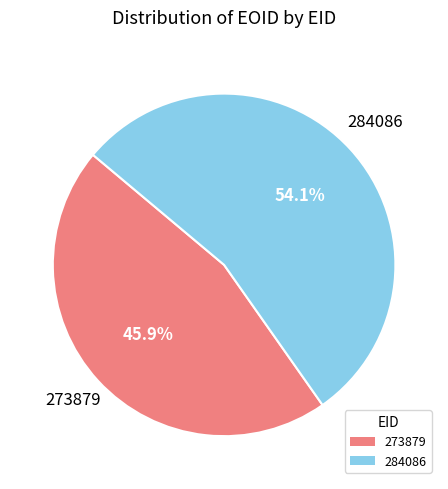

How many slices are in this pie chart?

2